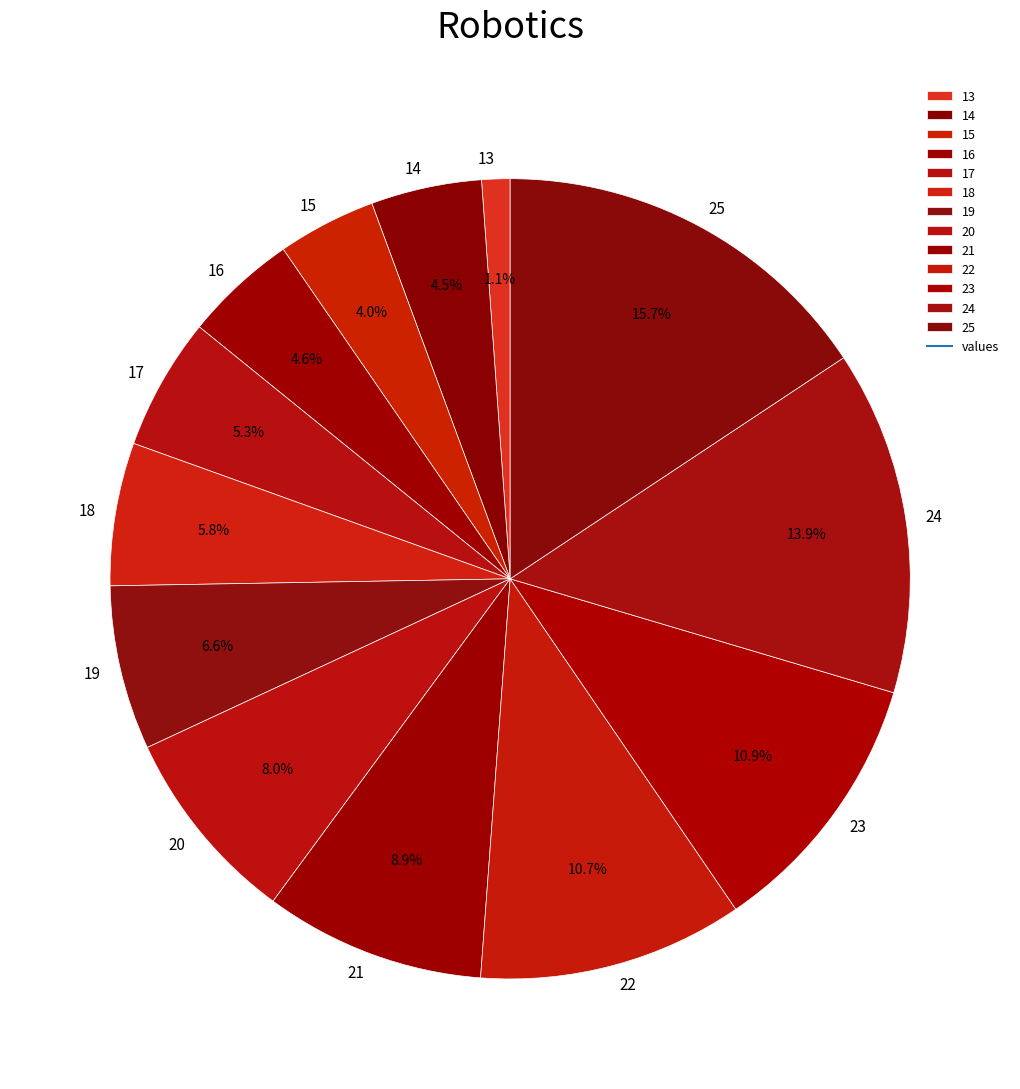

Is there any slice that represents more than half of the pie?

No